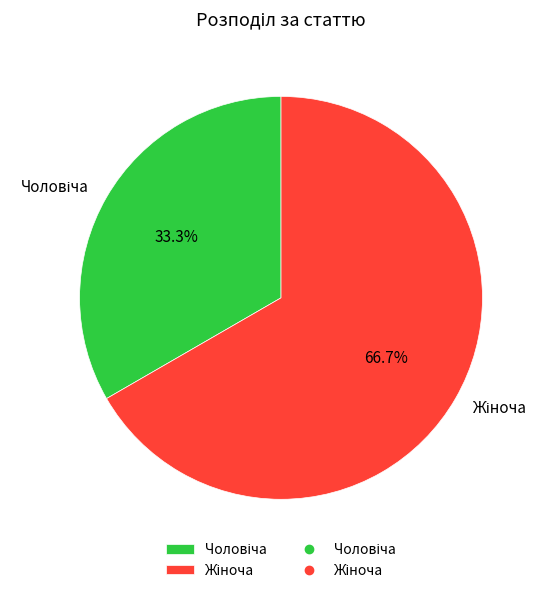

How many slices are in this pie chart?

2